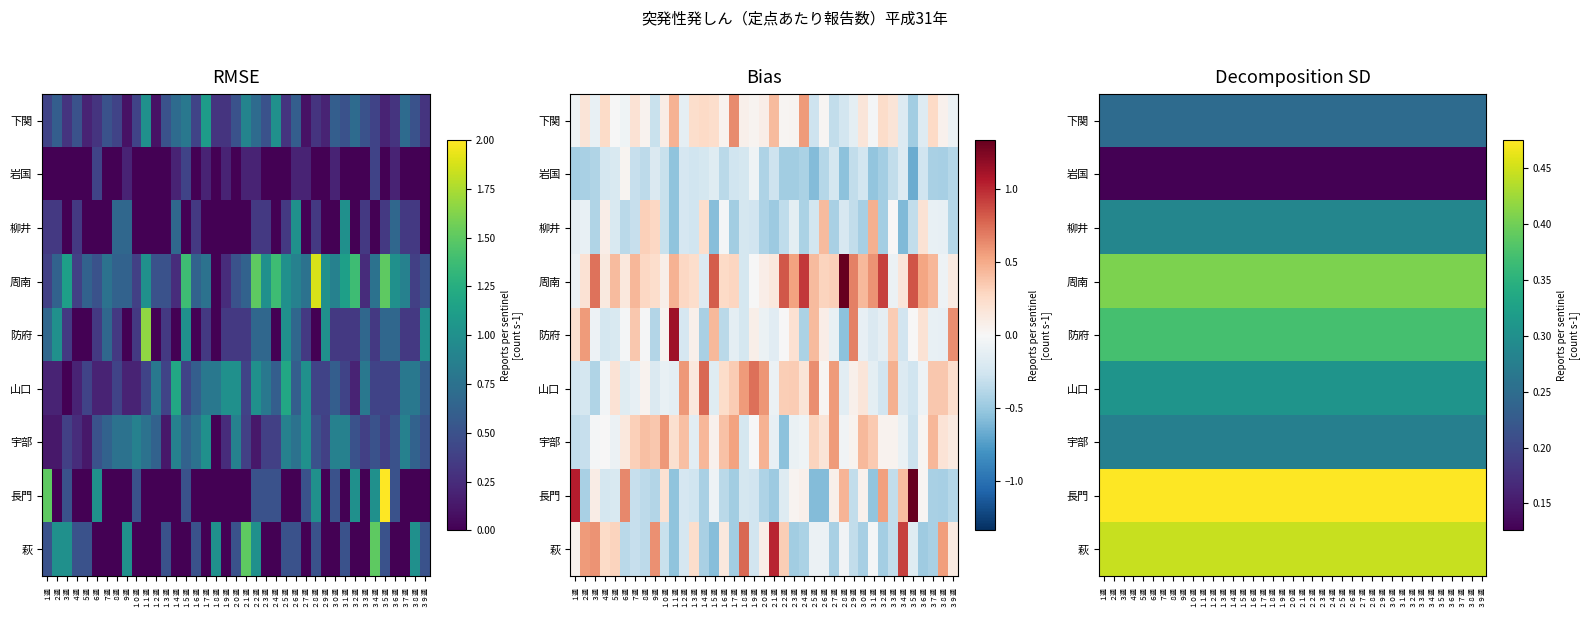

At ３週, list the series in order from largest to smallest.

長門, 萩, 周南, 防府, 山口, 柳井, 宇部, 下関, 岩国